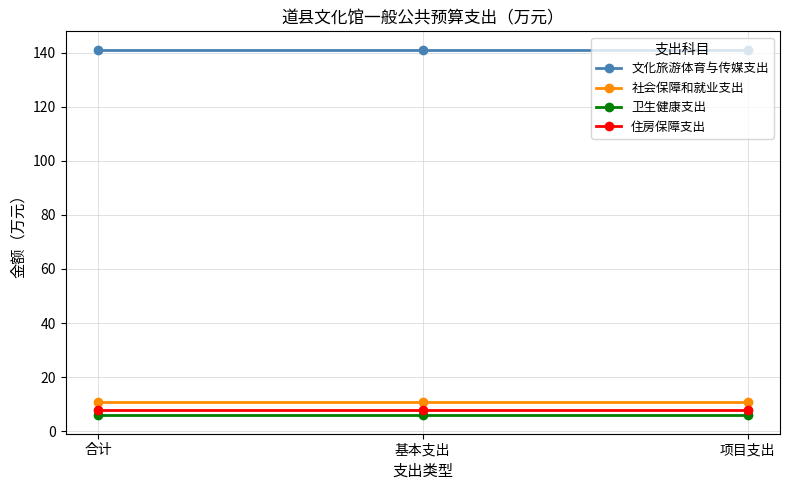

What is the spread (max minus min) of values at 基本支出?

135.3